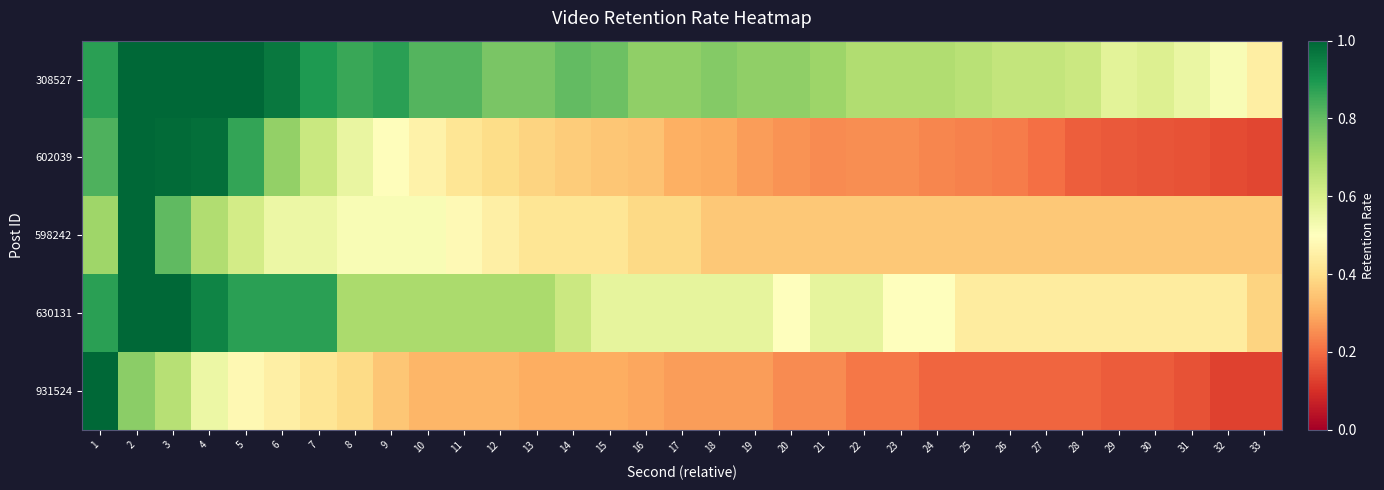

Reading left to right, what are all the values shown in this chart?

308527: 1=0.9	2=1.0	3=1.0	4=1.0	5=1.0	6=1.0	7=0.9	8=0.9	9=0.9	10=0.8	11=0.8	12=0.8	13=0.8	14=0.8	15=0.8	16=0.7	17=0.7	18=0.8	19=0.7	20=0.7	21=0.7	22=0.7	23=0.7	24=0.7	25=0.7	26=0.6	27=0.6	28=0.6	29=0.6	30=0.6	31=0.6	32=0.5	33=0.4
602039: 1=0.8	2=1.0	3=1.0	4=1.0	5=0.9	6=0.7	7=0.6	8=0.6	9=0.5	10=0.5	11=0.4	12=0.4	13=0.4	14=0.4	15=0.4	16=0.3	17=0.3	18=0.3	19=0.3	20=0.3	21=0.2	22=0.3	23=0.3	24=0.2	25=0.2	26=0.2	27=0.2	28=0.2	29=0.2	30=0.2	31=0.2	32=0.1	33=0.1
598242: 1=0.7	2=1.0	3=0.8	4=0.7	5=0.6	6=0.5	7=0.5	8=0.5	9=0.5	10=0.5	11=0.5	12=0.5	13=0.4	14=0.4	15=0.4	16=0.4	17=0.4	18=0.4	19=0.4	20=0.4	21=0.4	22=0.4	23=0.4	24=0.4	25=0.4	26=0.4	27=0.4	28=0.4	29=0.4	30=0.4	31=0.4	32=0.4	33=0.4
630131: 1=0.9	2=1.0	3=1.0	4=0.9	5=0.9	6=0.9	7=0.9	8=0.7	9=0.7	10=0.7	11=0.7	12=0.7	13=0.7	14=0.6	15=0.6	16=0.6	17=0.6	18=0.6	19=0.6	20=0.5	21=0.6	22=0.6	23=0.5	24=0.5	25=0.4	26=0.4	27=0.4	28=0.4	29=0.4	30=0.4	31=0.4	32=0.4	33=0.4
931524: 1=1.0	2=0.7	3=0.7	4=0.6	5=0.5	6=0.4	7=0.4	8=0.4	9=0.3	10=0.3	11=0.3	12=0.3	13=0.3	14=0.3	15=0.3	16=0.3	17=0.3	18=0.3	19=0.3	20=0.2	21=0.2	22=0.2	23=0.2	24=0.2	25=0.2	26=0.2	27=0.2	28=0.2	29=0.2	30=0.2	31=0.2	32=0.1	33=0.1